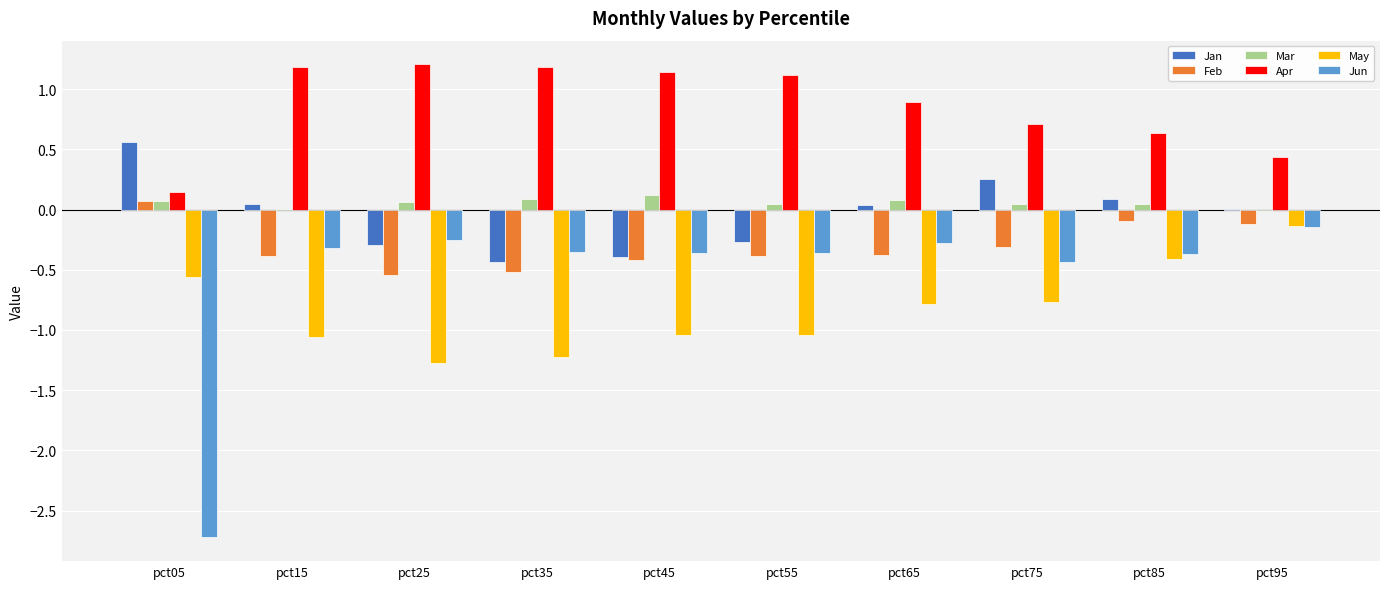

Is the value of Feb at pct05 greater than the value of Apr at pct55?

No